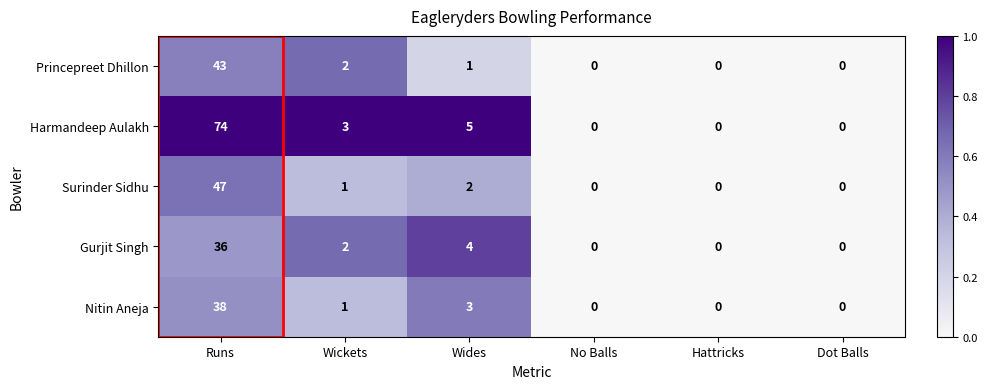

What is the difference between the maximum and minimum values in the Surinder Sidhu series?

47